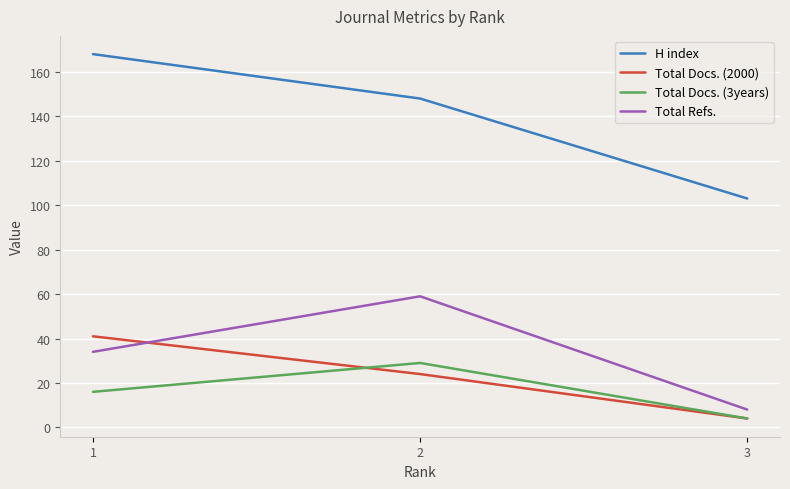

What is the sum of the Total Docs. (3years) values at 3 and 1?

20